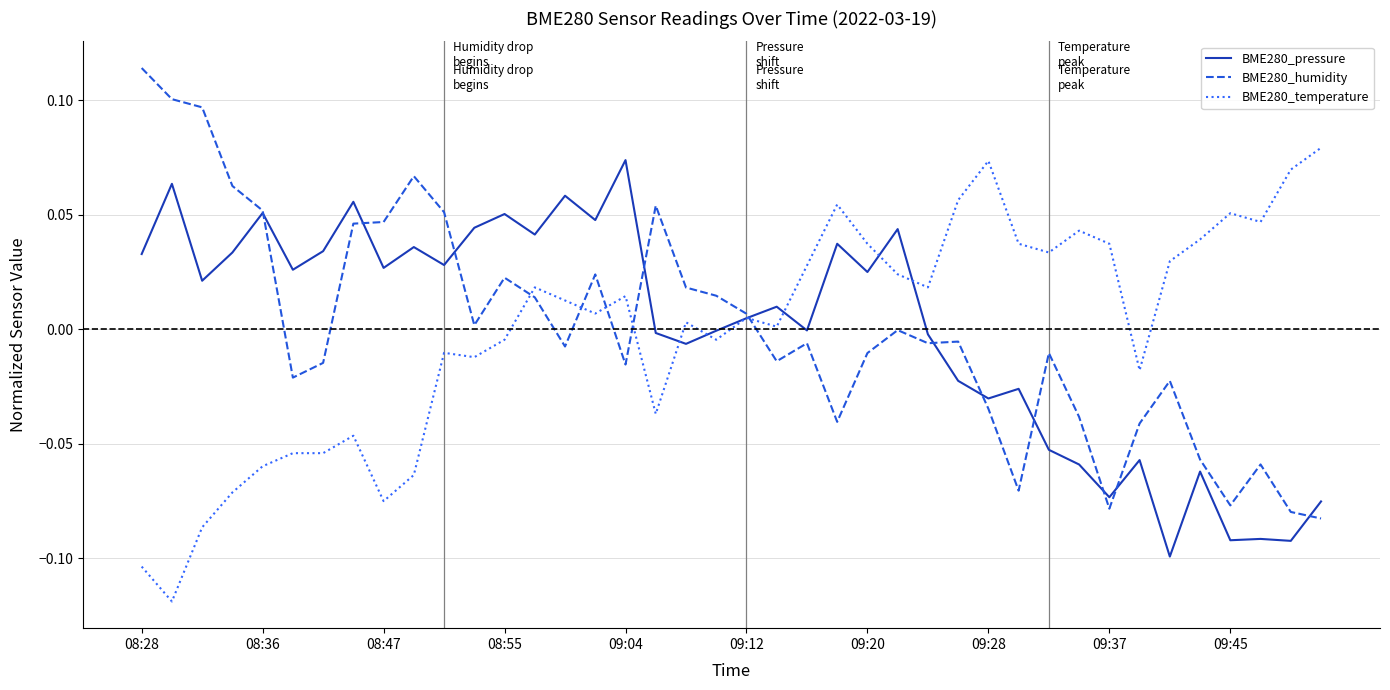

List the series in order of their peak value, lowest first.

BME280_pressure, BME280_temperature, BME280_humidity